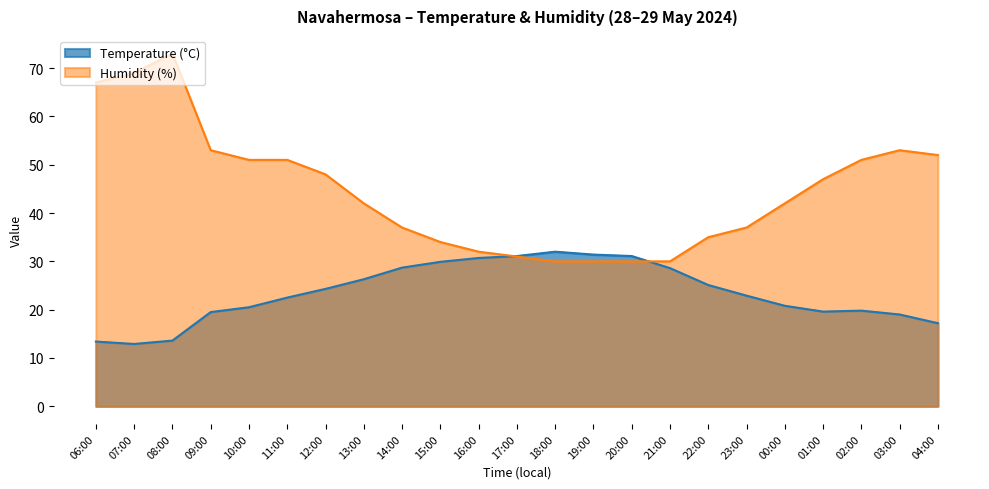

What is the smallest value displayed?

12.9